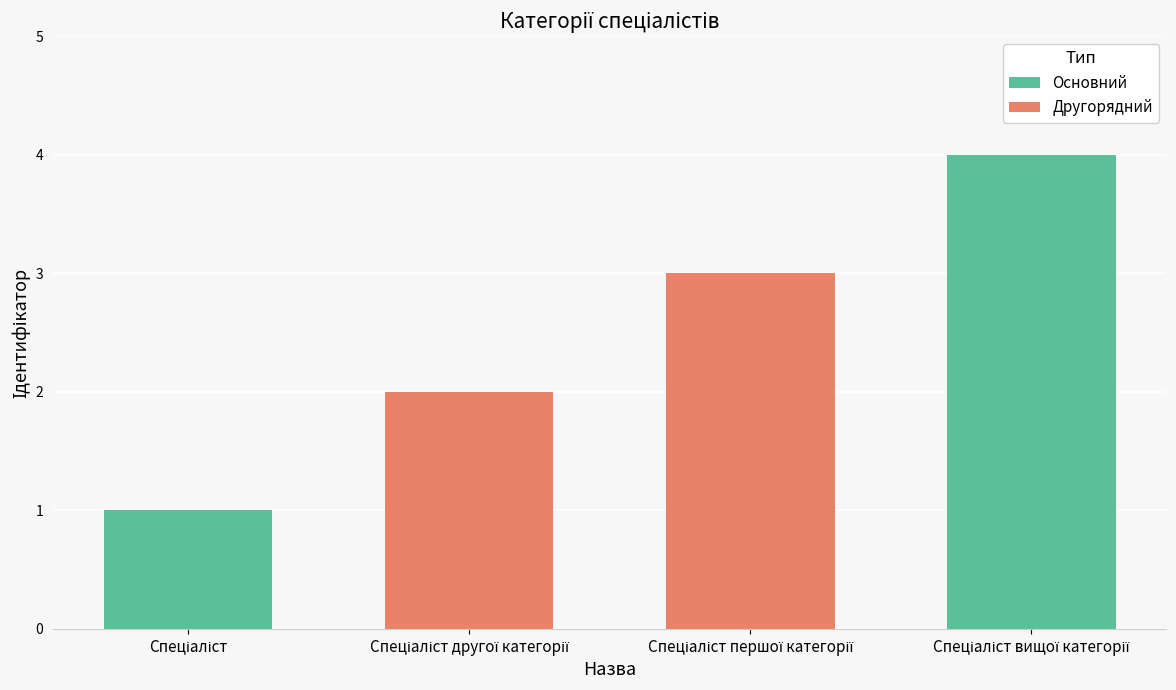

What is the maximum value shown in the chart?

4